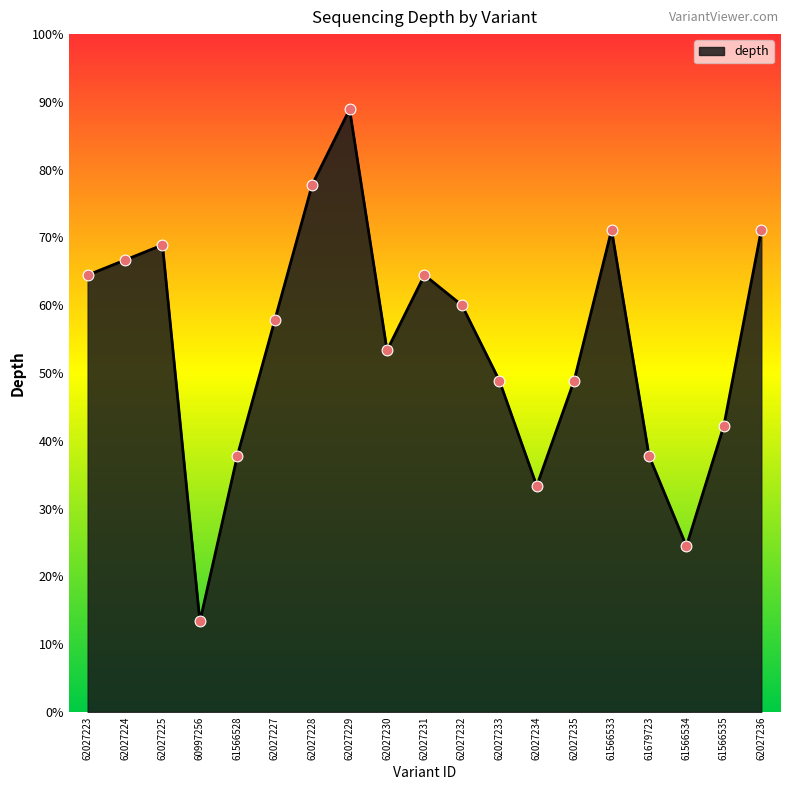

What is the change in value from 62027224 to 62027228?

+11.1